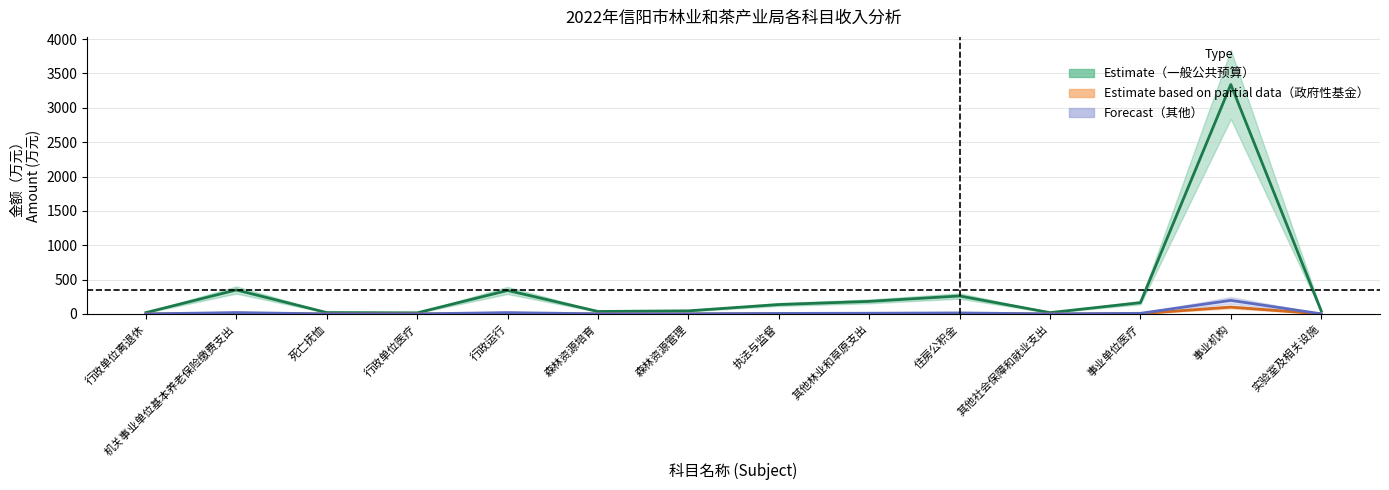

Reading left to right, extract all data points from this chart.

Estimate（一般公共预算）: 行政单位离退休=20.2	机关事业单位基本养老保险缴费支出=349.6	死亡抚恤=21.0	行政单位医疗=16.6	行政运行=342.7	森林资源培育=36.7	森林资源管理=45.9	执法与监督=137.7	其他林业和草原支出=183.6	住房公积金=262.2	其他社会保障和就业支出=19.8	事业单位医疗=164.7	事业机构=3339.2	实验室及相关设施=44.1
Estimate based on partial data（政府性基金）: 行政单位离退休=0.6	机关事业单位基本养老保险缴费支出=10.5	死亡抚恤=0.6	行政单位医疗=0.5	行政运行=10.3	森林资源培育=1.1	森林资源管理=1.4	执法与监督=4.1	其他林业和草原支出=5.5	住房公积金=7.9	其他社会保障和就业支出=0.6	事业单位医疗=5.0	事业机构=100.5	实验室及相关设施=1.3
Forecast（其他）: 行政单位离退休=1.2	机关事业单位基本养老保险缴费支出=20.8	死亡抚恤=1.2	行政单位医疗=1.0	行政运行=20.4	森林资源培育=2.2	森林资源管理=2.7	执法与监督=8.2	其他林业和草原支出=10.9	住房公积金=15.6	其他社会保障和就业支出=1.2	事业单位医疗=9.8	事业机构=198.3	实验室及相关设施=2.6